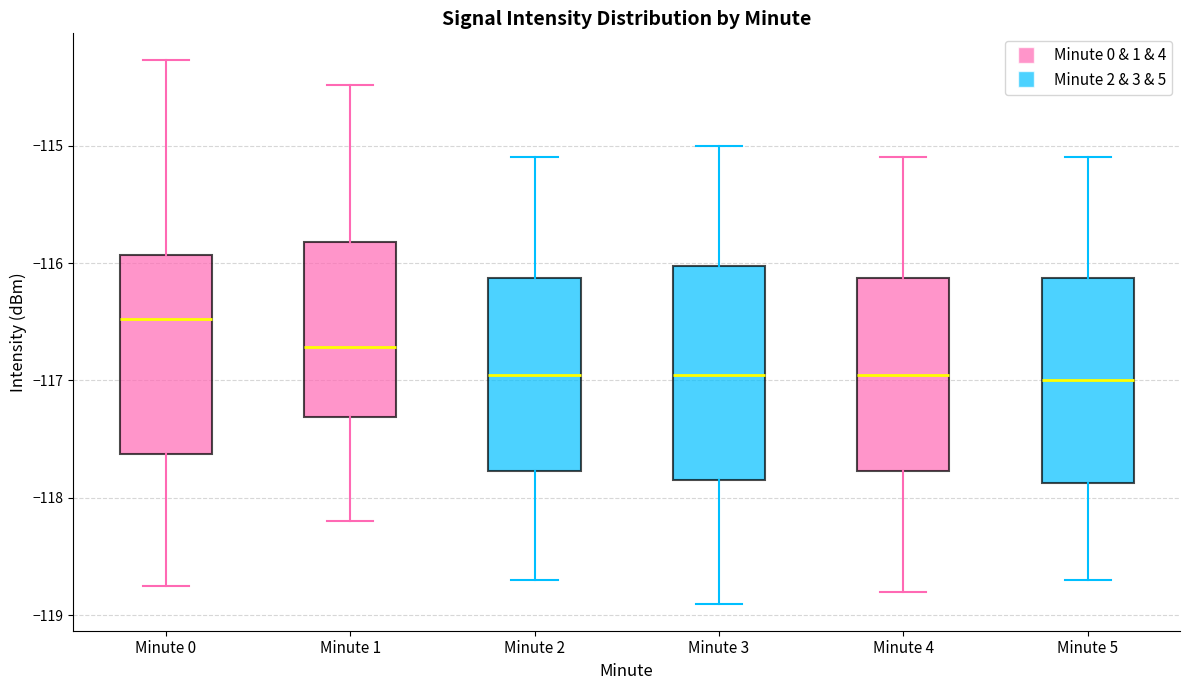

Reading left to right, read every box against the y-axis: the position of its median line, the range the box covers, and the ends of its whiskers. The values are not printed on the chart, so give them approximately, as read against the axis.

Minute 0: median -116.5, box -117.6 to -115.9, whiskers -118.8 to -114.3
Minute 1: median -116.7, box -117.3 to -115.8, whiskers -118.2 to -114.5
Minute 2: median -116.9, box -117.8 to -116.1, whiskers -118.7 to -115.1
Minute 3: median -116.9, box -117.8 to -116.0, whiskers -118.9 to -115.0
Minute 4: median -116.9, box -117.8 to -116.1, whiskers -118.8 to -115.1
Minute 5: median -117.0, box -117.9 to -116.1, whiskers -118.7 to -115.1